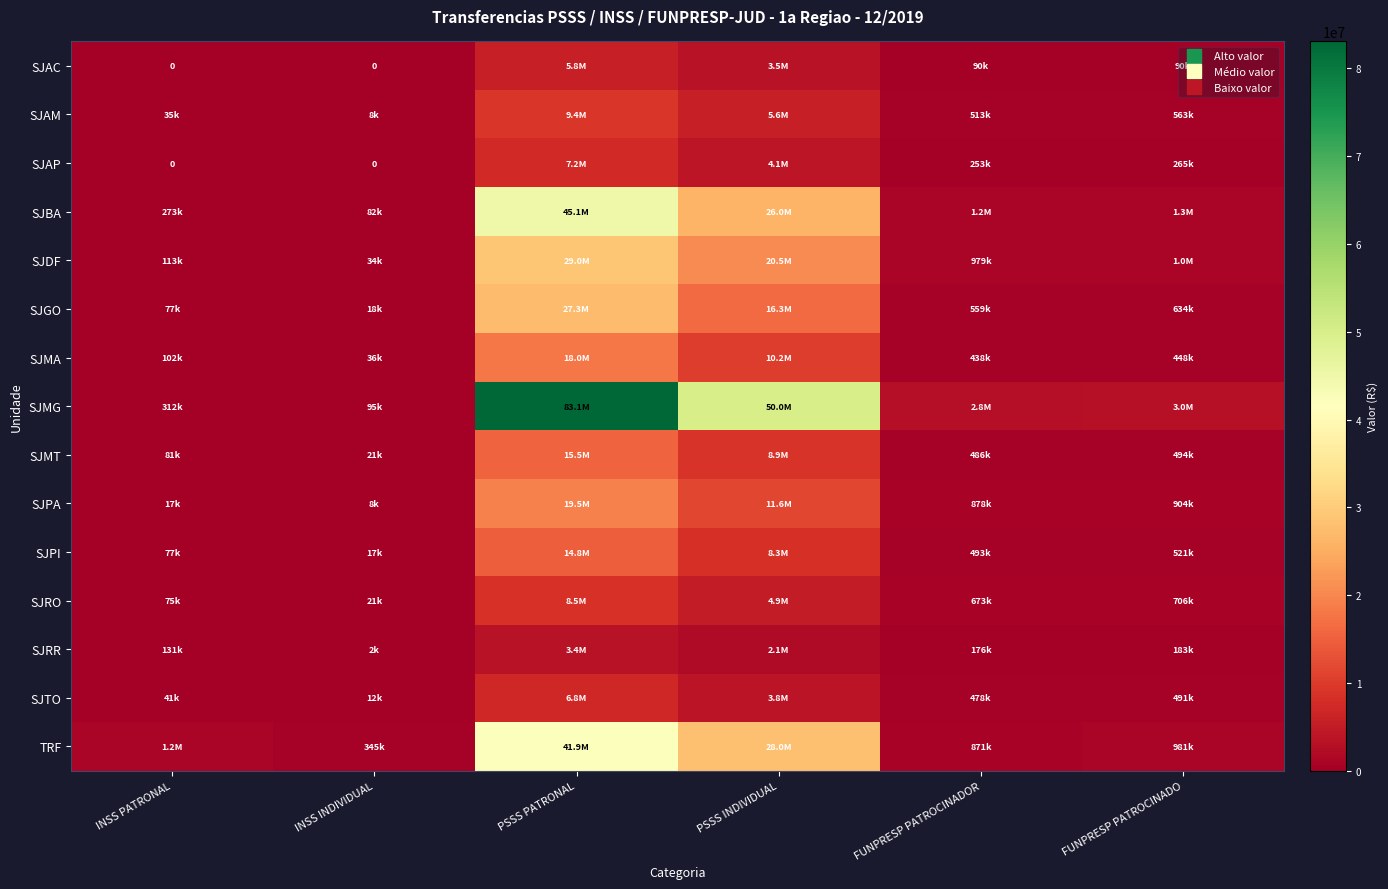

List the series in order of their peak value, highest first.

SJMG, SJBA, TRF, SJDF, SJGO, SJPA, SJMA, SJMT, SJPI, SJAM, SJRO, SJAP, SJTO, SJAC, SJRR